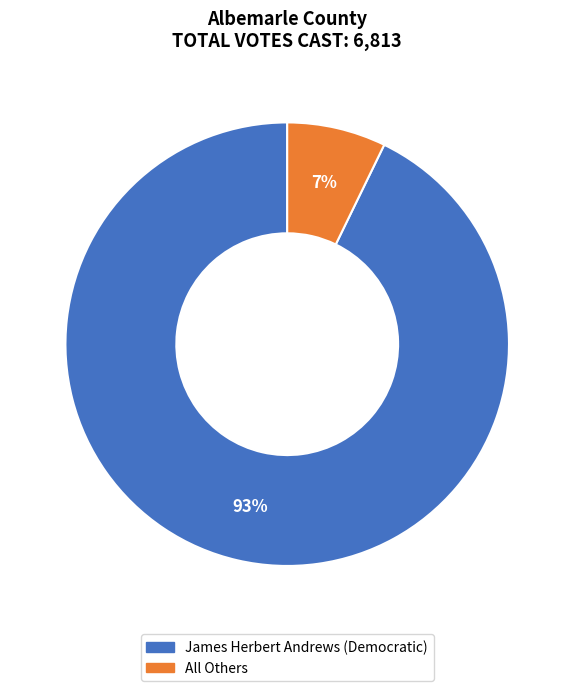

Count the number of slices in the pie.

2